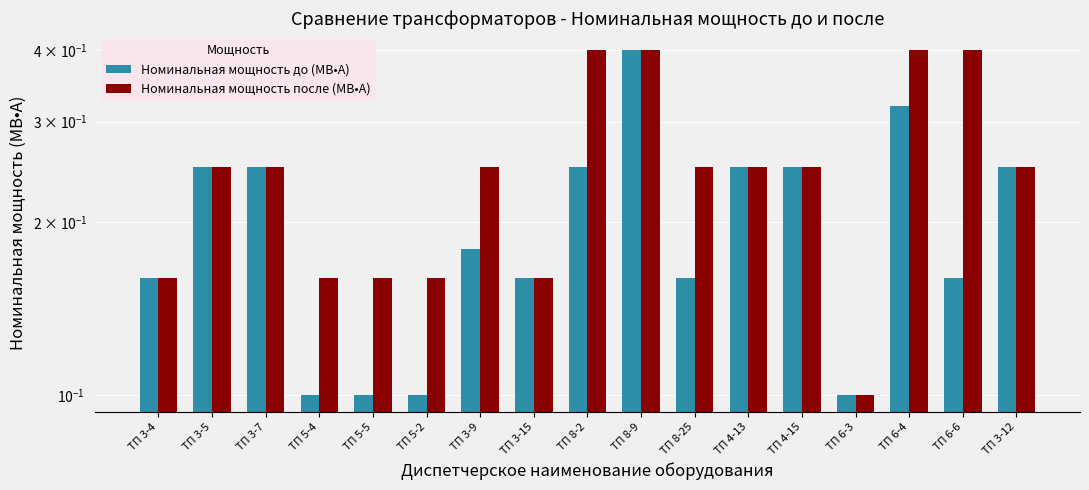

What is the value of the Номинальная мощность после (МВ•А) bar at the 4th from the left?

0.2